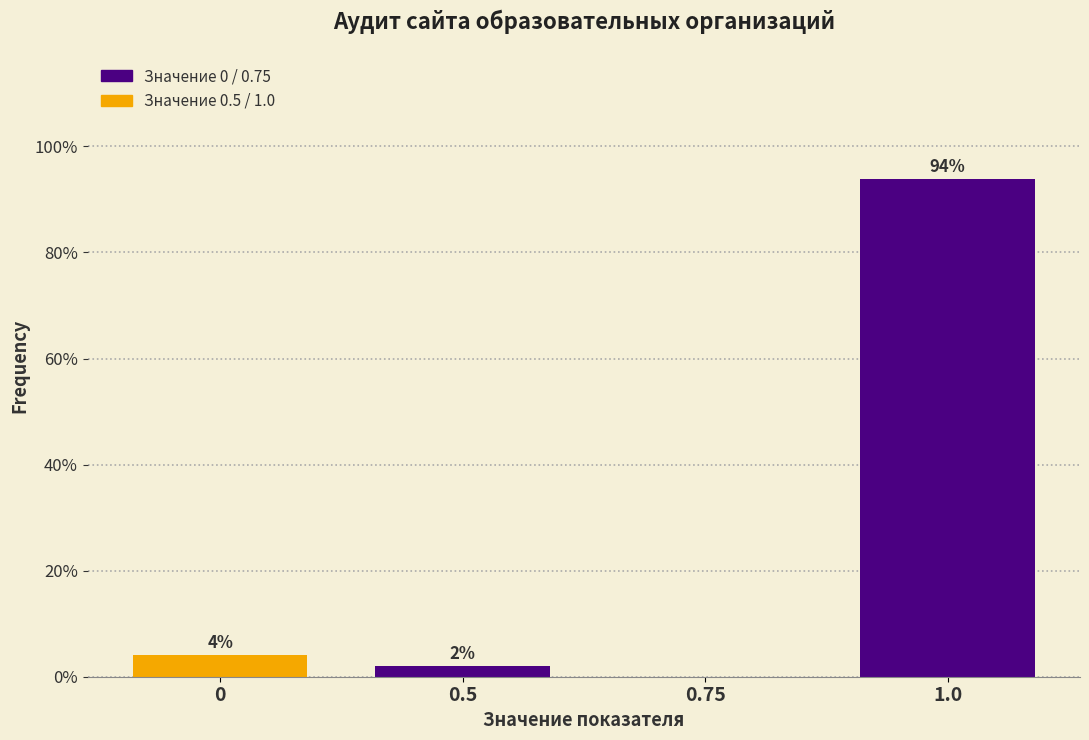

Is it true that the value at 1.0 is 93.9?

True